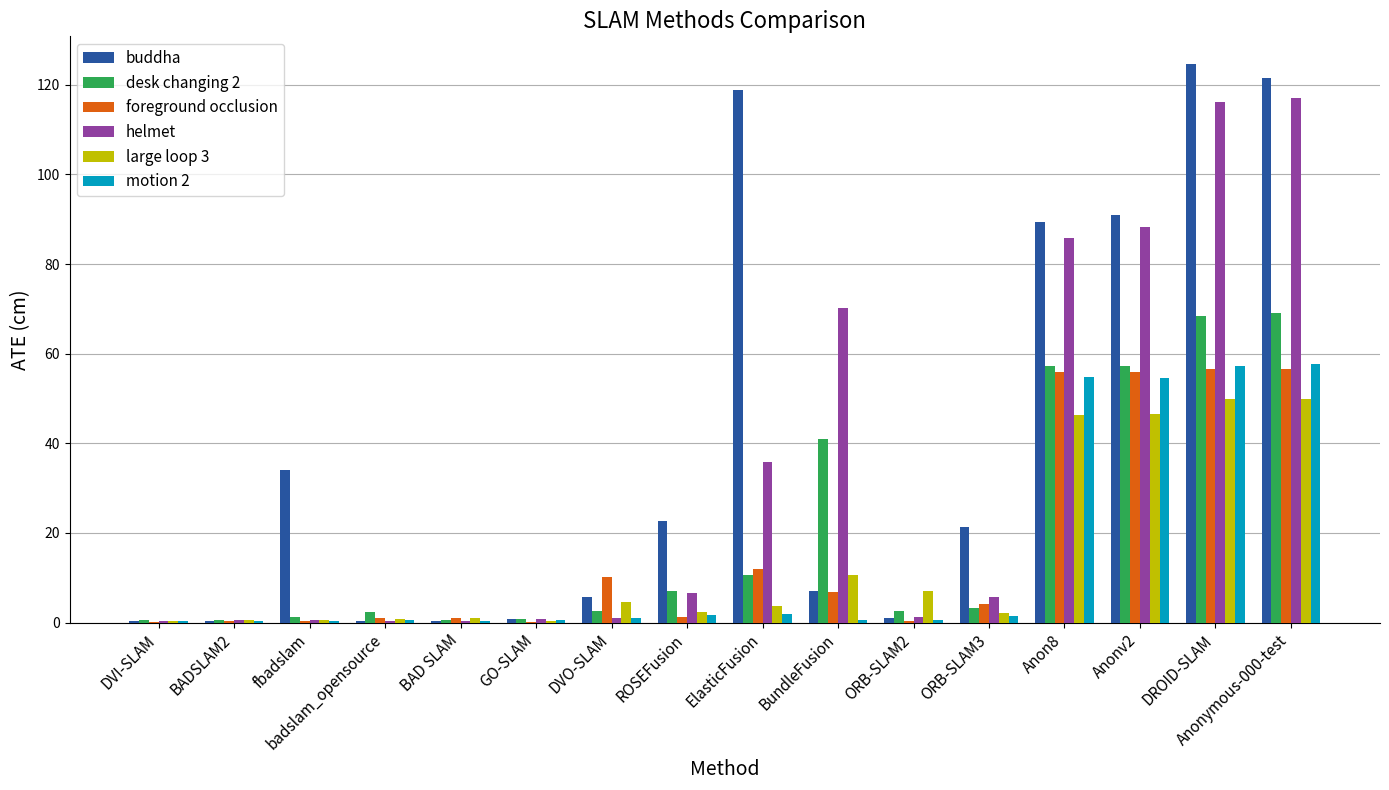

Which series has the largest total across all categories?

buddha